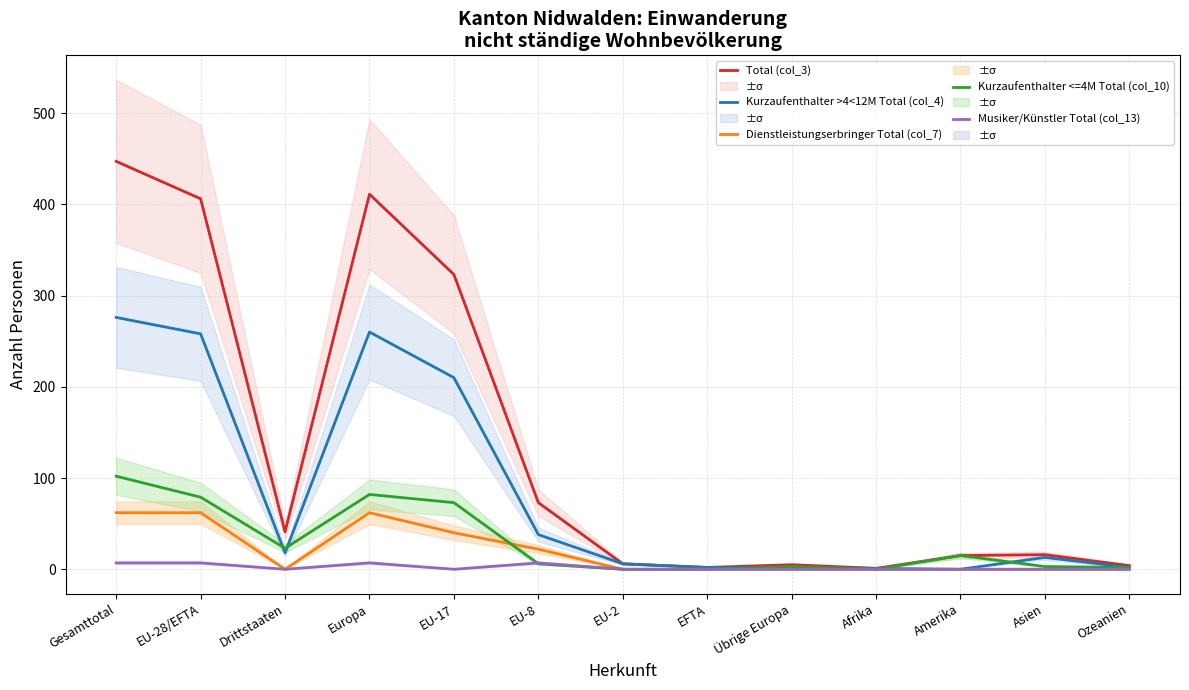

List the labels in order of Musiker/Künstler Total (col_13) value, largest first.

Gesamttotal, EU-28/EFTA, Europa, EU-8, Drittstaaten, EU-17, EU-2, EFTA, Übrige Europa, Afrika, Amerika, Asien, Ozeanien